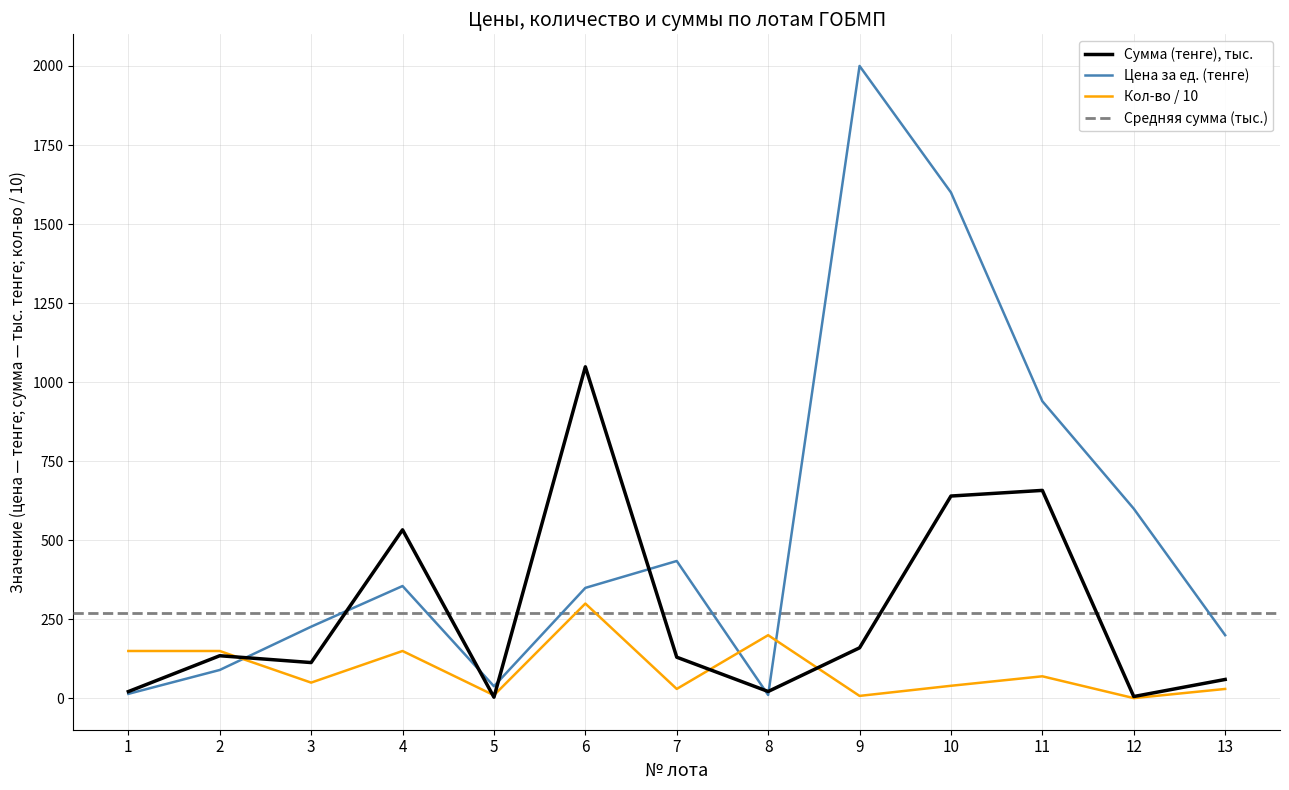

What is the difference between the Цена за ед. (тенге) values at 6 and 4?

5.9